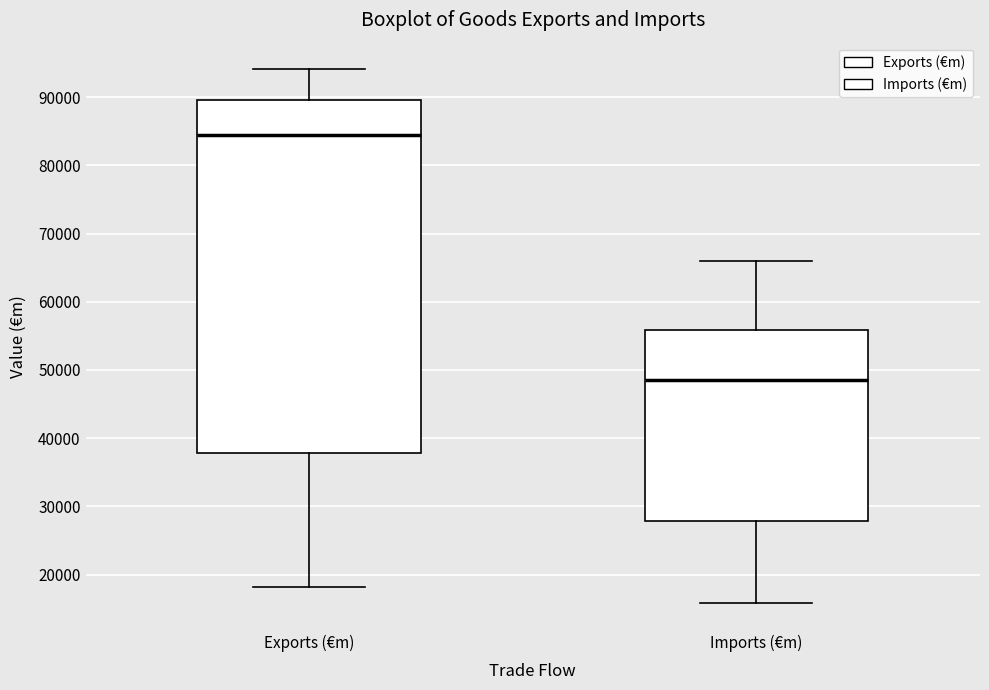

Comparing the boxes themselves (not the whiskers), which one is the tallest?

Exports (€m)